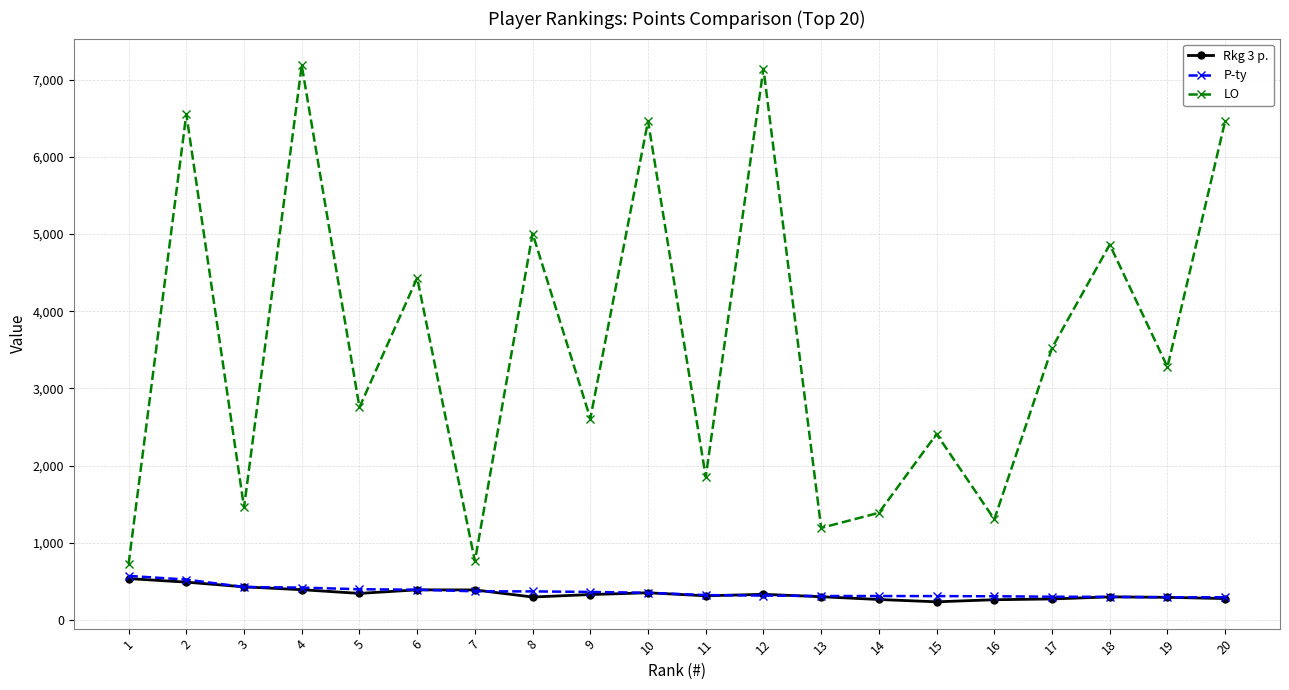

What is the value of the P-ty point at the 15th from the left?

308